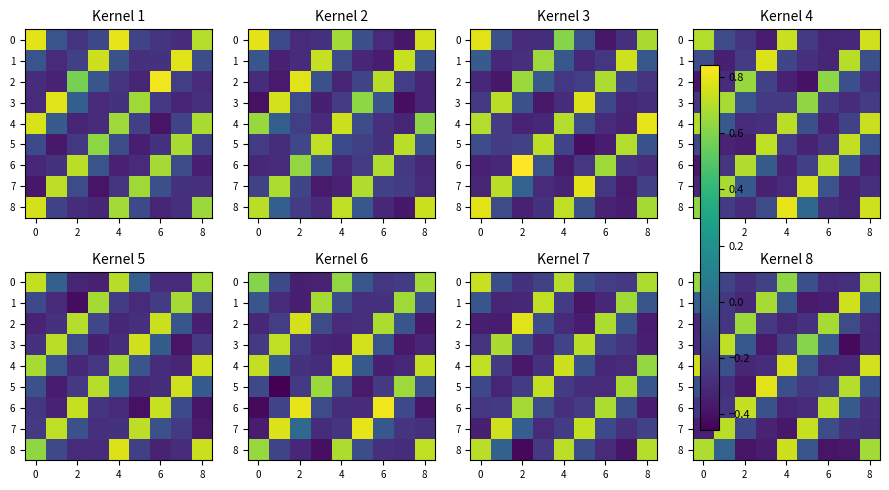

How many values in the 8 series are below 0?

6